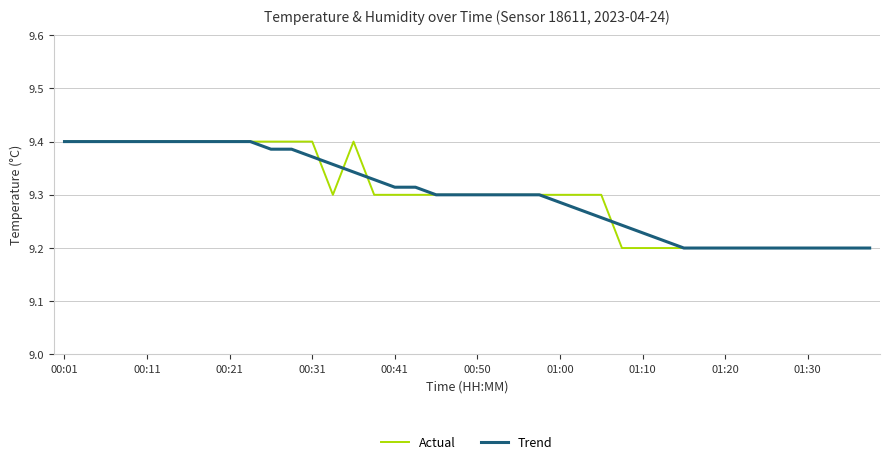

At how many categories does at least one series exceed 9?

40